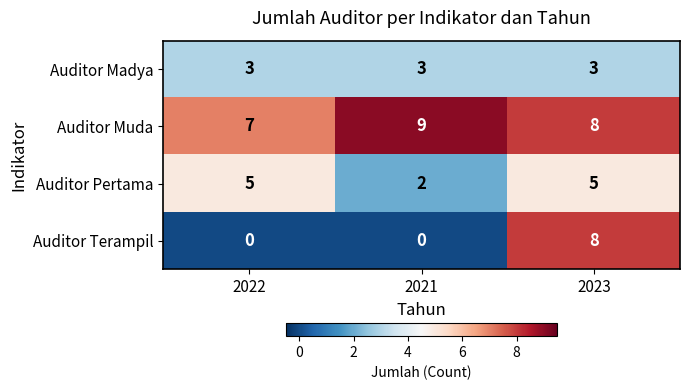

Which category has the highest value in the Auditor Terampil series?

2023